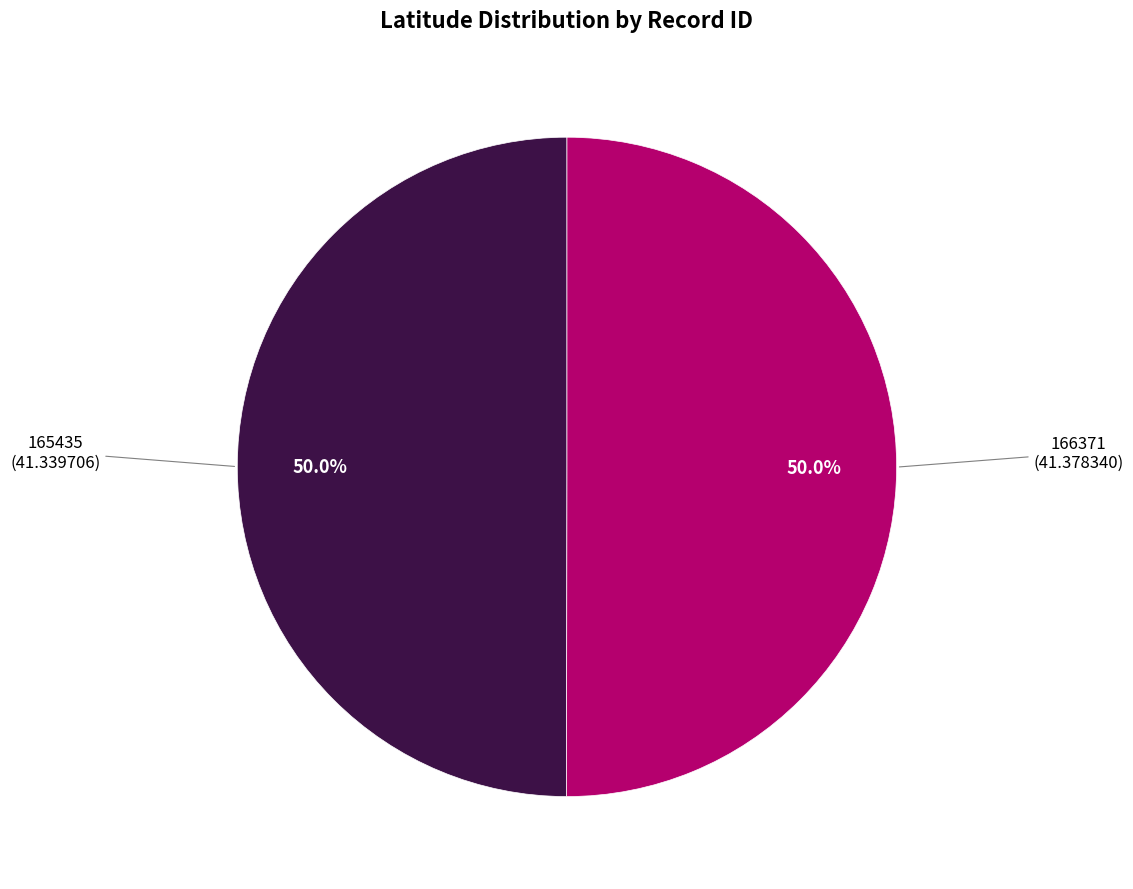

To the nearest percent, what is the average slice percentage?

50%